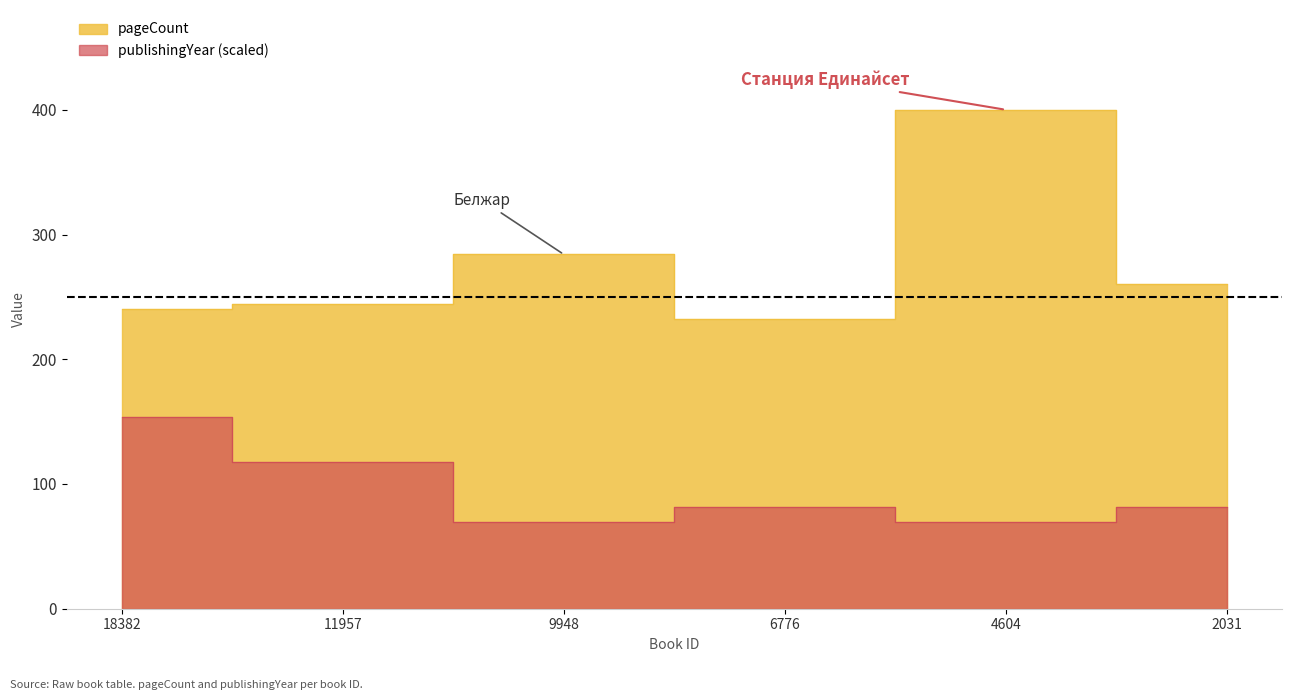

Rank the series by their average value, from lowest to highest.

publishingYear, pageCount